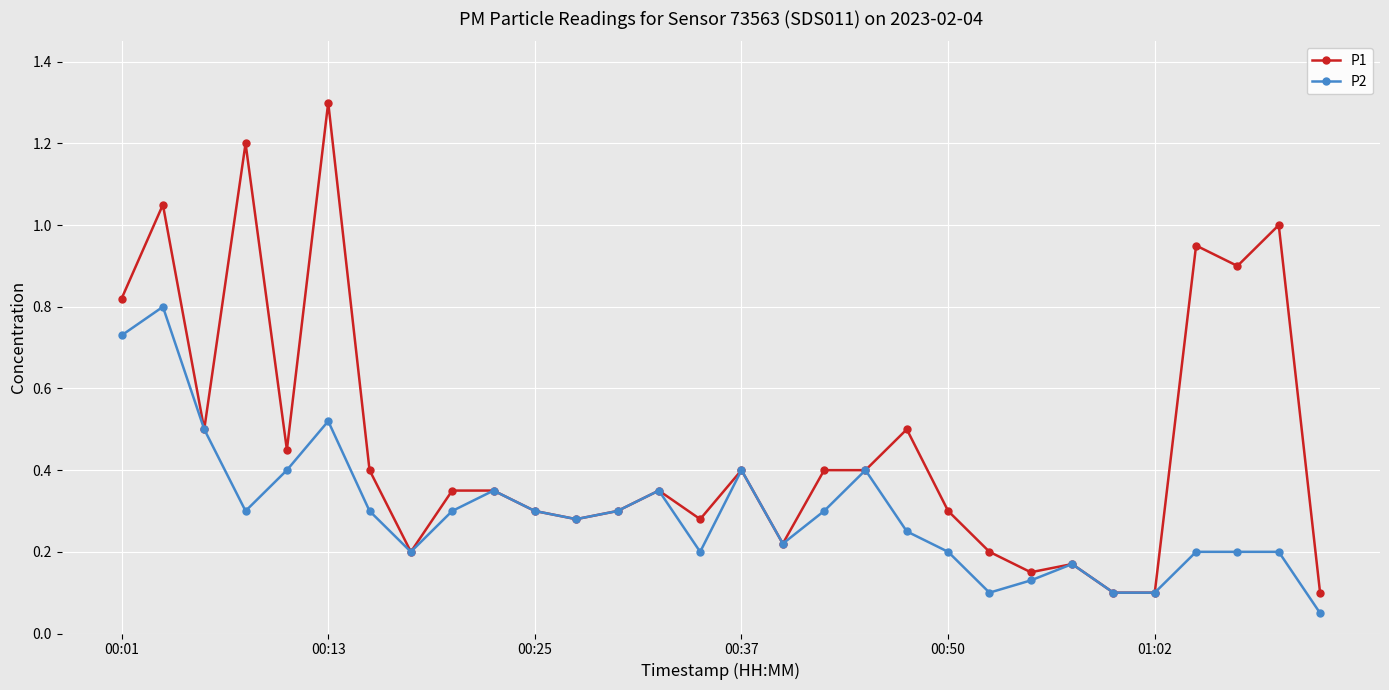

Which series has the widest spread of values?

P1